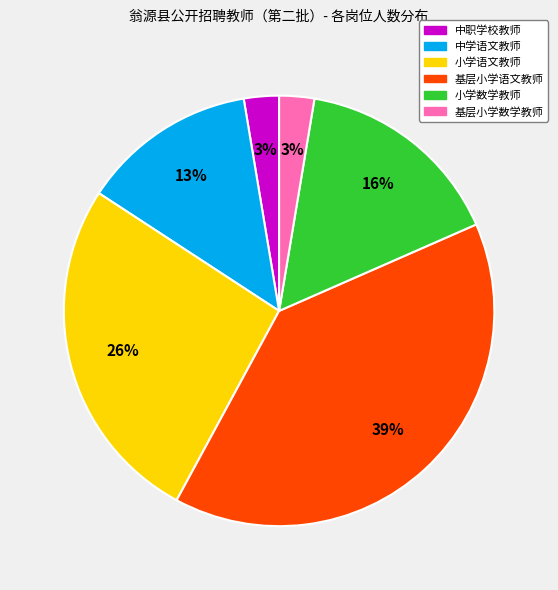

Which category has the biggest portion of the pie?

基层小学语文教师